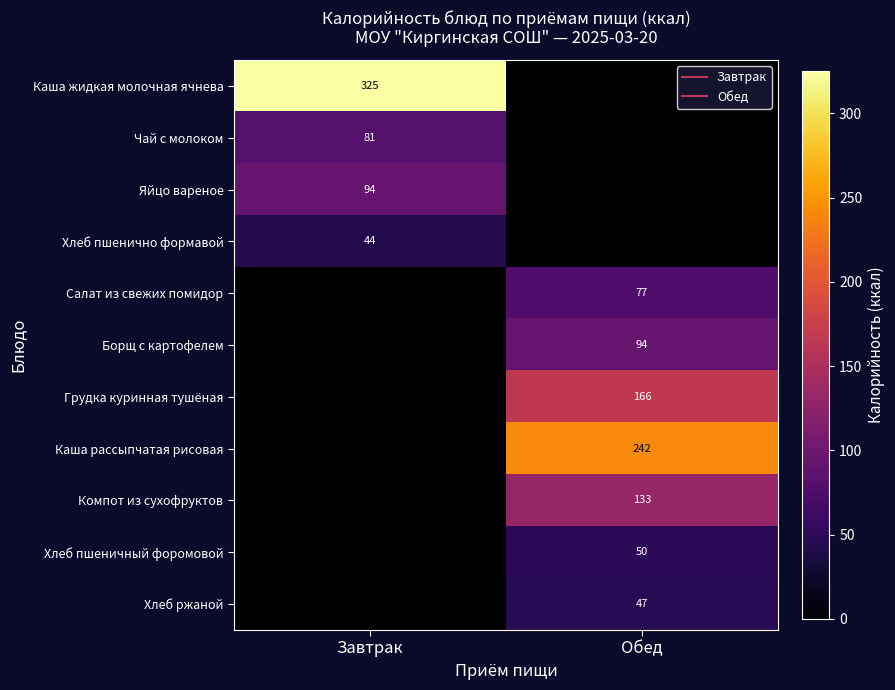

Count the number of data series in this chart.

11